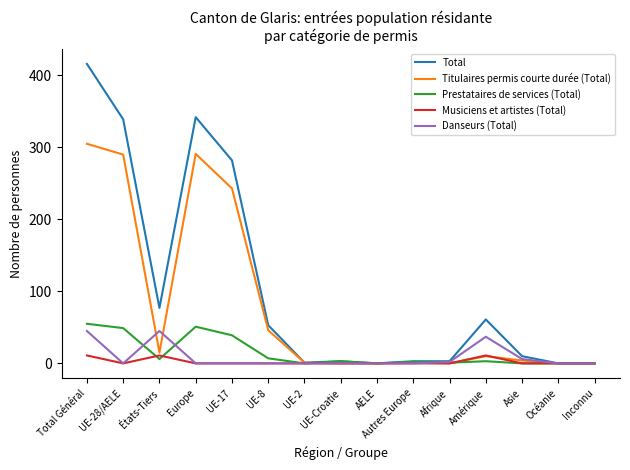

Count the number of data series in this chart.

5